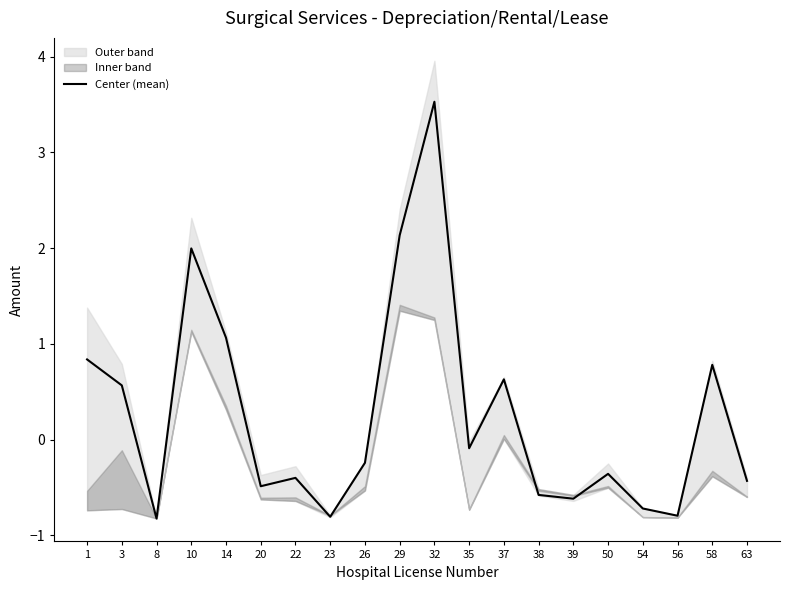

At which label does the data first exceed 0?

1